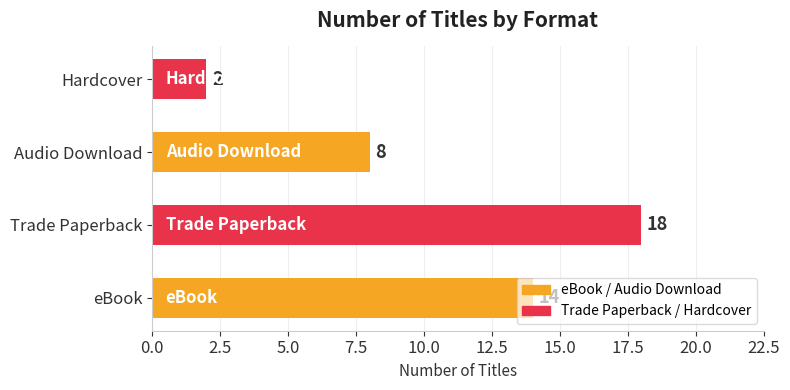

What is the sum of all values?

42